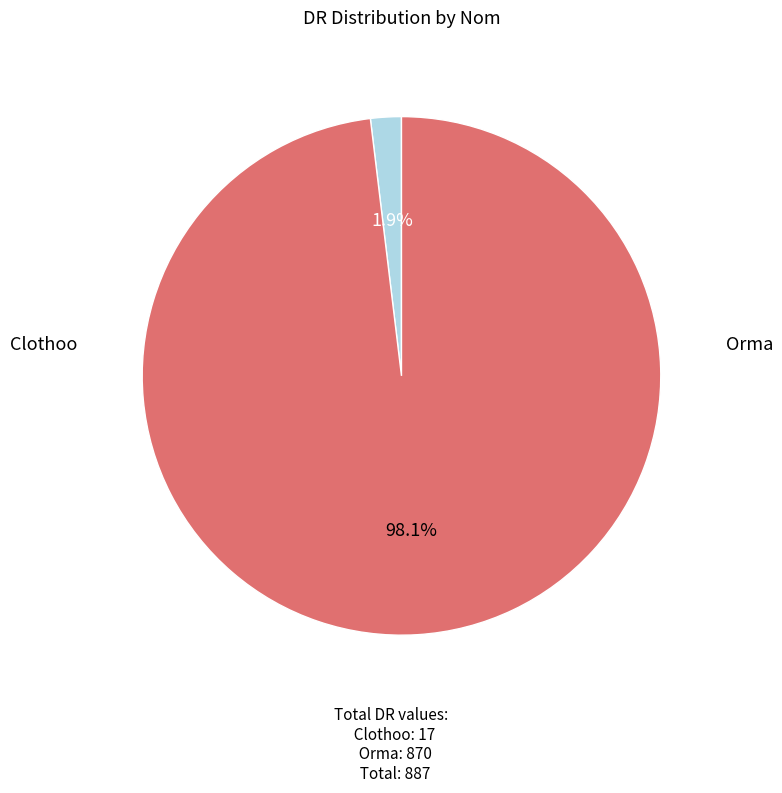

True or false: Orma accounts for 98% of the total.

True